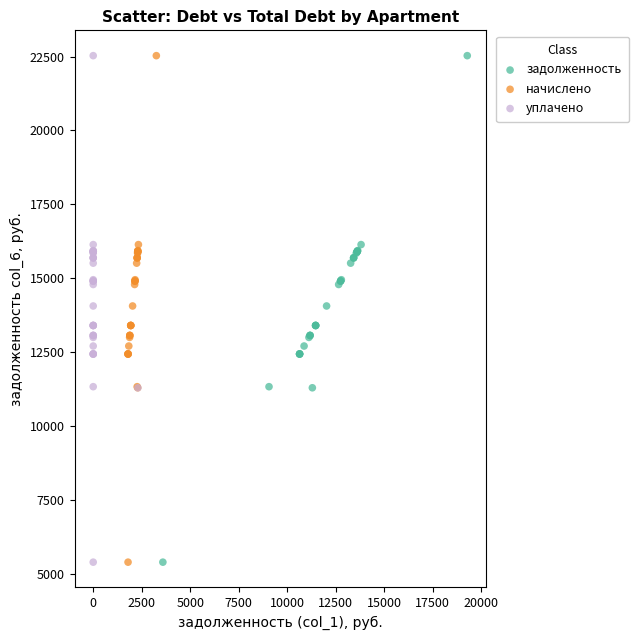

What are all the series names shown in the legend?

задолженность, начислено, уплачено